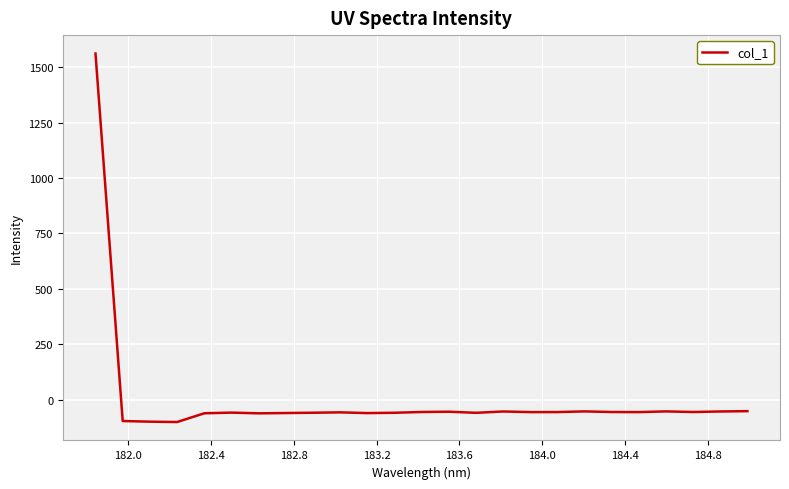

What is the greatest value displayed?

1561.2